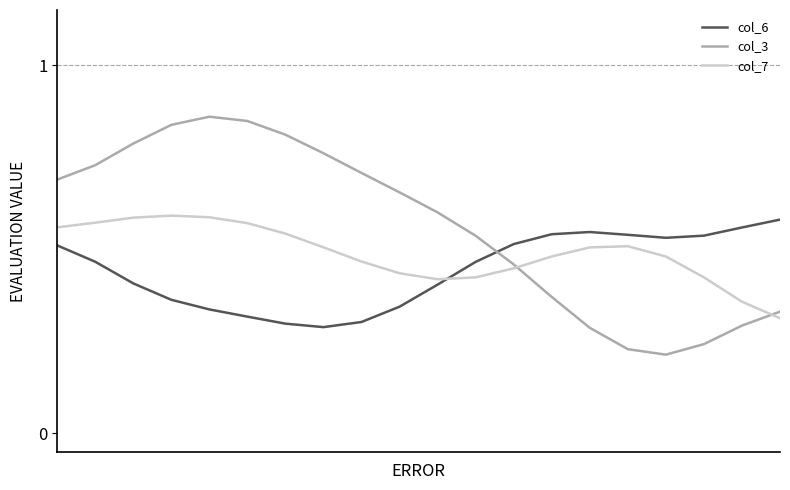

True or false: col_3 has more than 0 interior local peaks.

True